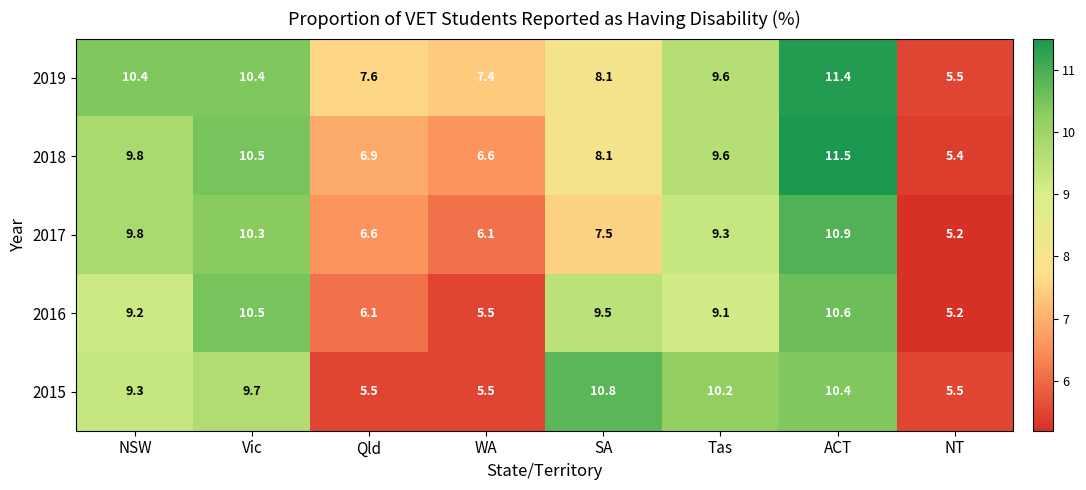

How many categories are shown in the chart?

8